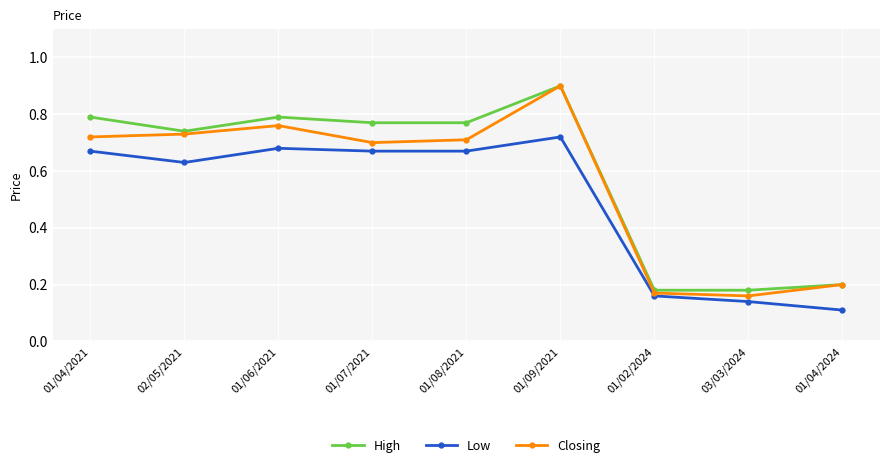

What is the label of the 1st point from the right?

01/04/2024